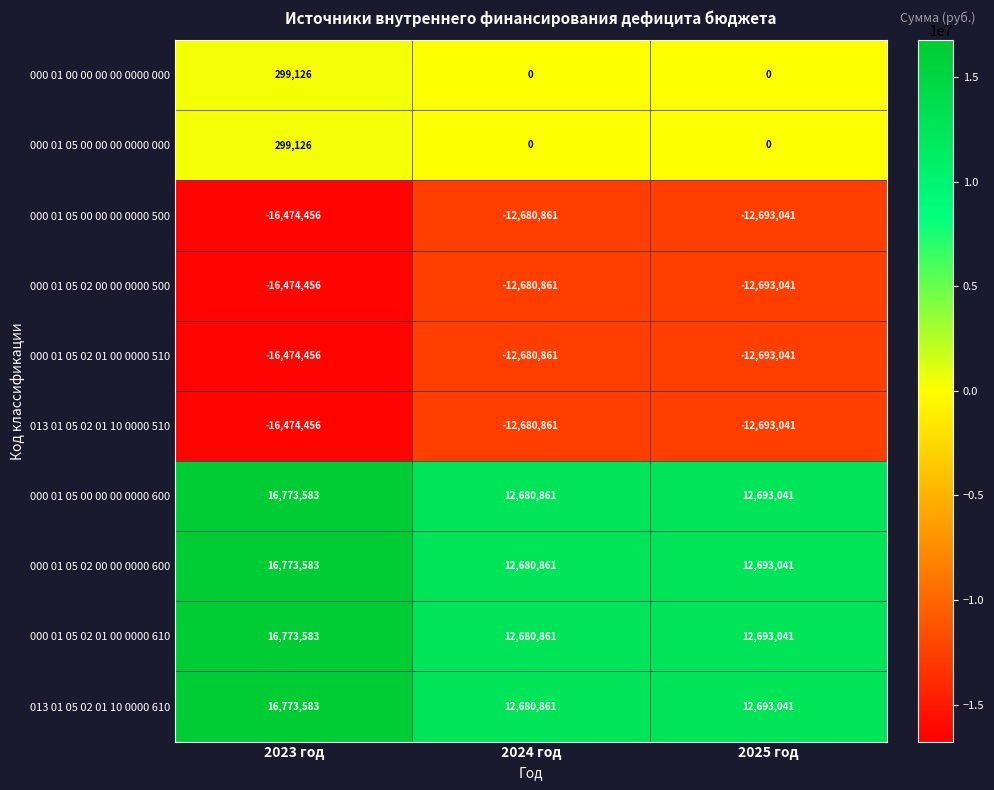

Reading left to right, transcribe all the data shown in this chart.

000 01 00 00 00 00 0000 000: 299126	0	0
000 01 05 00 00 00 0000 000: 299126	0	0
000 01 05 00 00 00 0000 500: -16474456	-12680861	-12693041
000 01 05 02 00 00 0000 500: -16474456	-12680861	-12693041
000 01 05 02 01 00 0000 510: -16474456	-12680861	-12693041
013 01 05 02 01 10 0000 510: -16474456	-12680861	-12693041
000 01 05 00 00 00 0000 600: 16773583	12680861	12693041
000 01 05 02 00 00 0000 600: 16773583	12680861	12693041
000 01 05 02 01 00 0000 610: 16773583	12680861	12693041
013 01 05 02 01 10 0000 610: 16773583	12680861	12693041